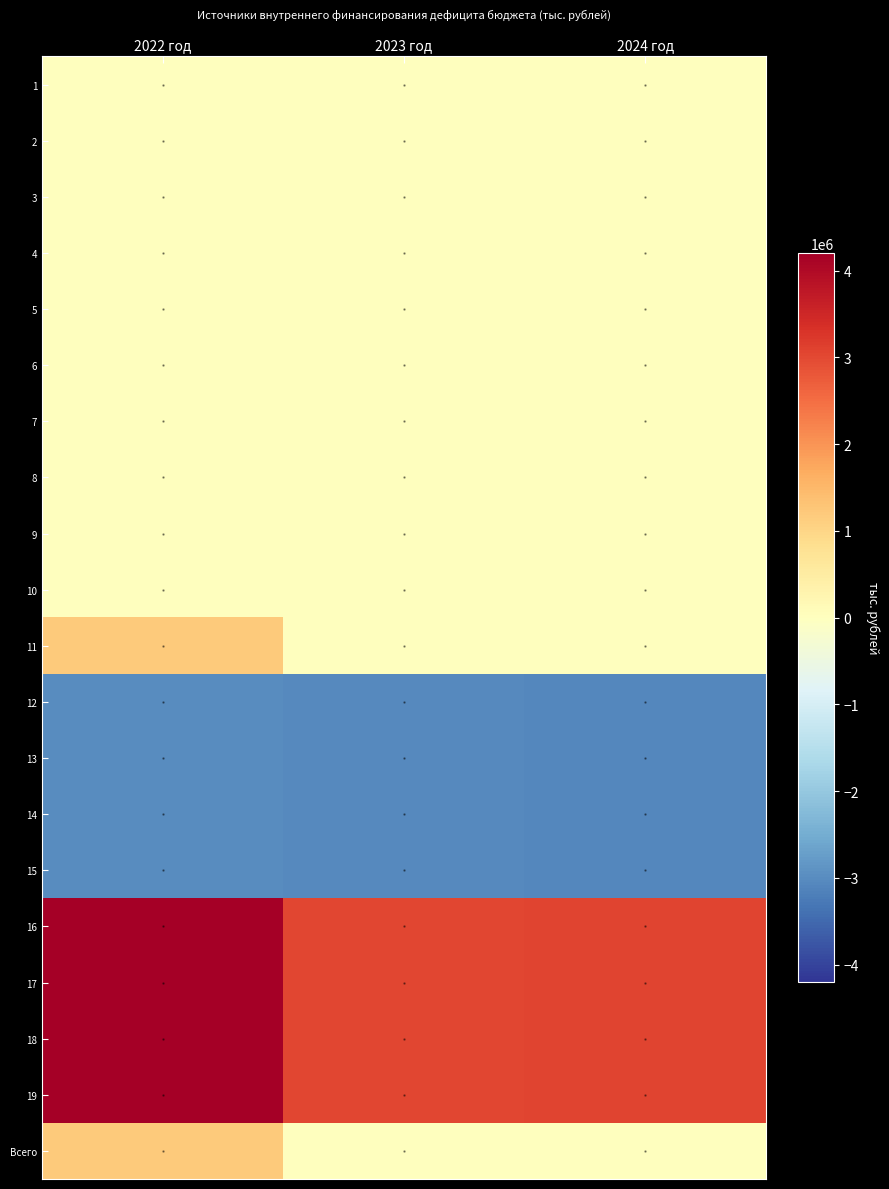

Which has a higher value, 2024 год or 2023 год?

2024 год